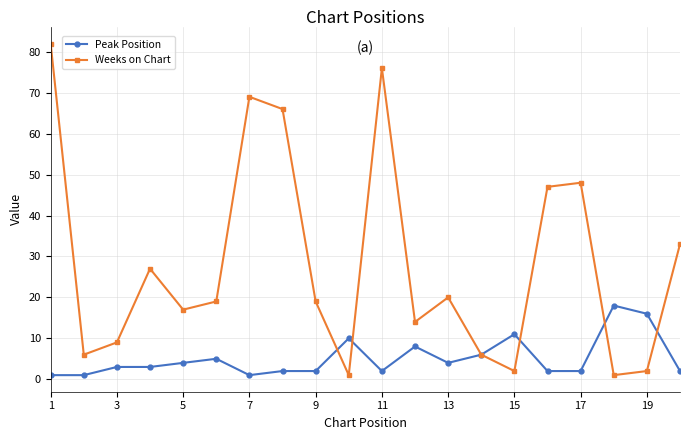

At how many categories does at least one series exceed 28?

7